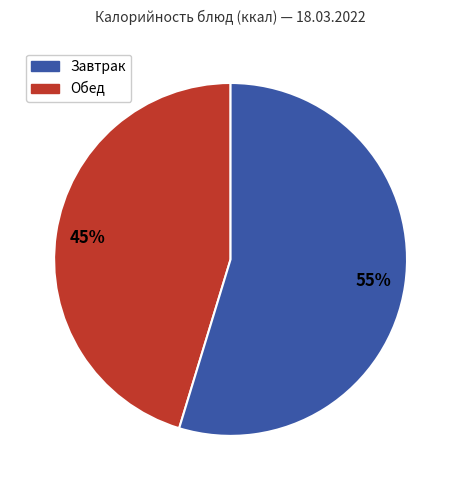

Which category has the biggest portion of the pie?

Обед